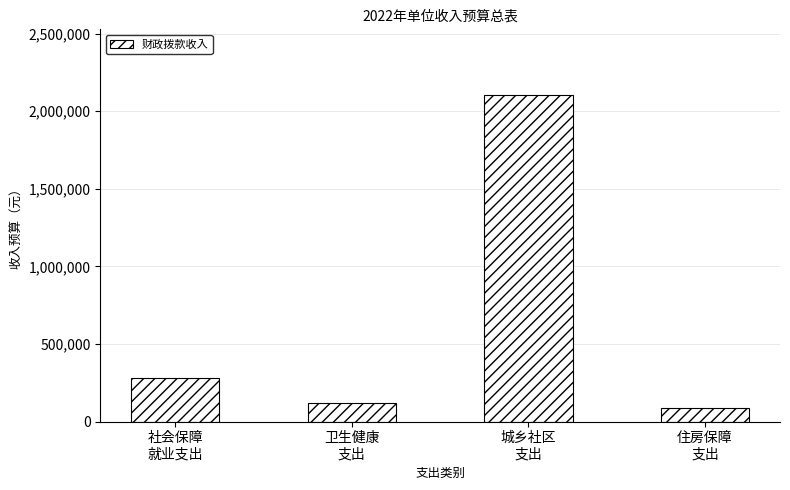

What is the difference between the values at 社会保障
就业支出 and 住房保障
支出?

187300